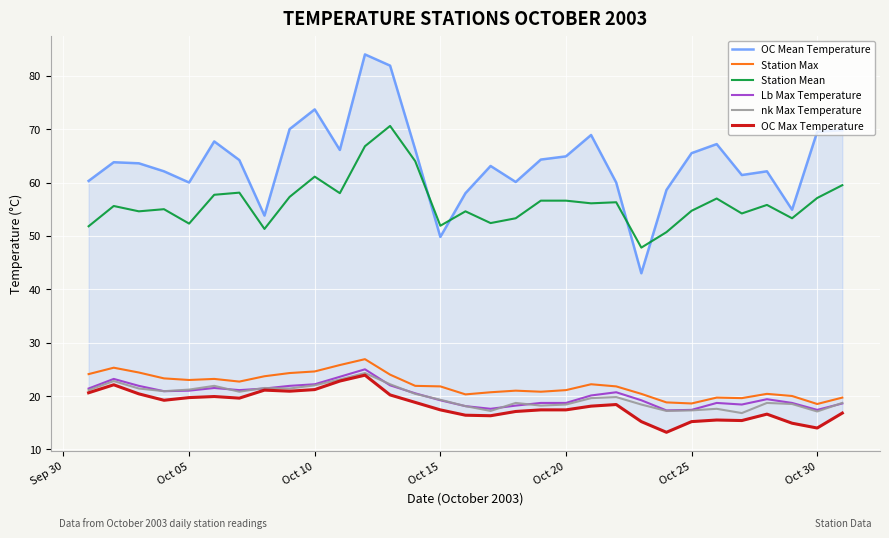

What is the maximum value for Lb Max Temperature?

25.0